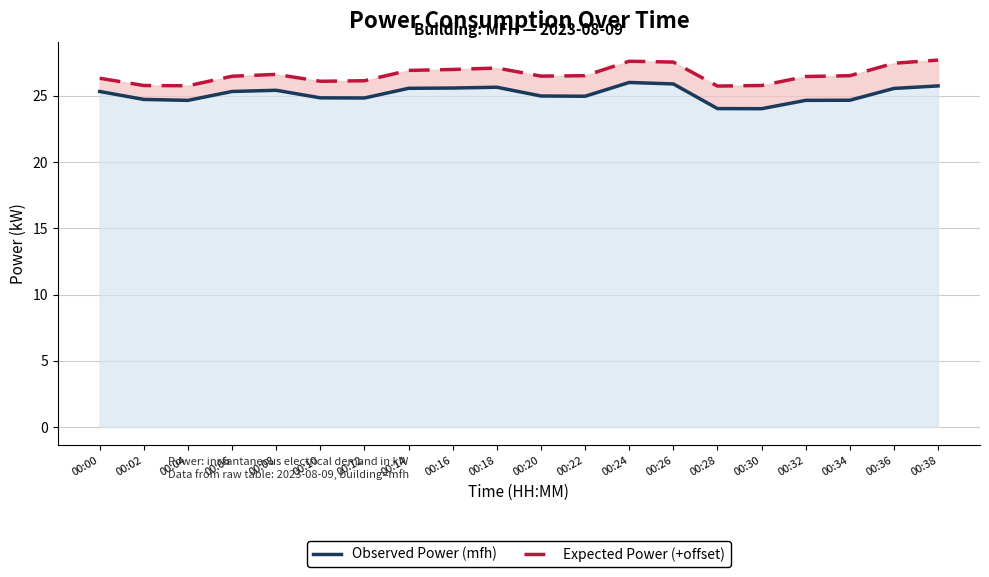

What is the total value across all series at 00:28?

49.8